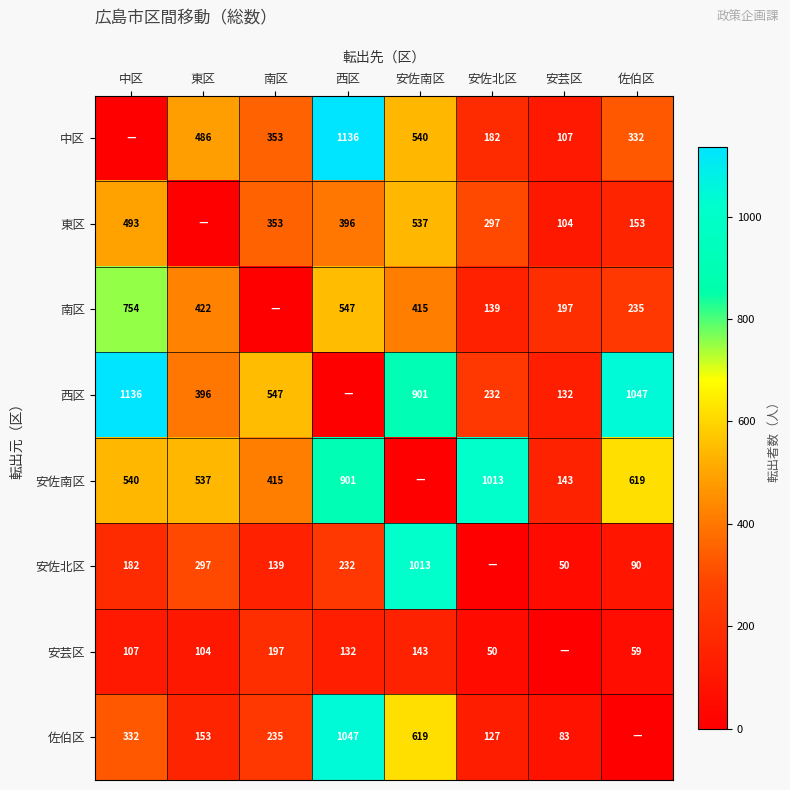

What is the sum of the 南区 values at 安佐南区 and 西区?

962